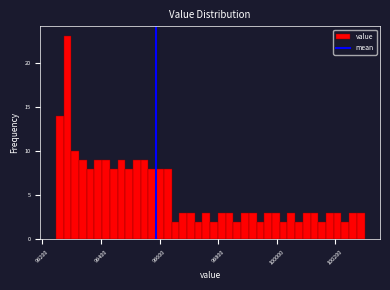

Read against the x-axis, roughly where is the centre of the tallest bar?

99280